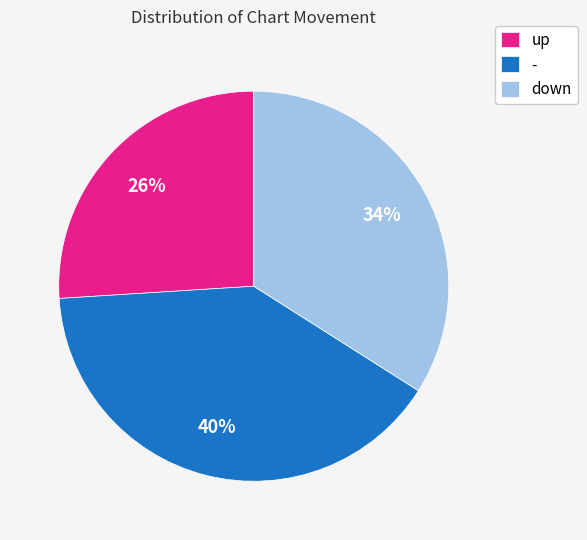

To the nearest percent, what is the difference between the - and down slice percentages?

6%